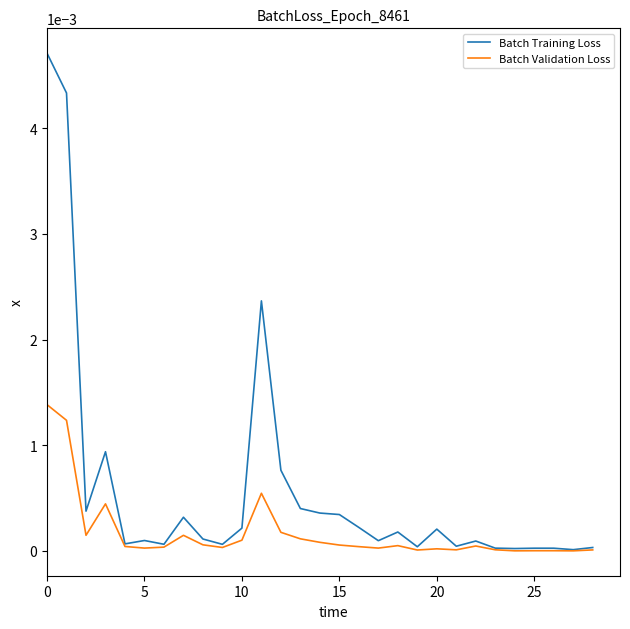

List the series in order of their overall mean, highest first.

Batch Training Loss, Batch Validation Loss